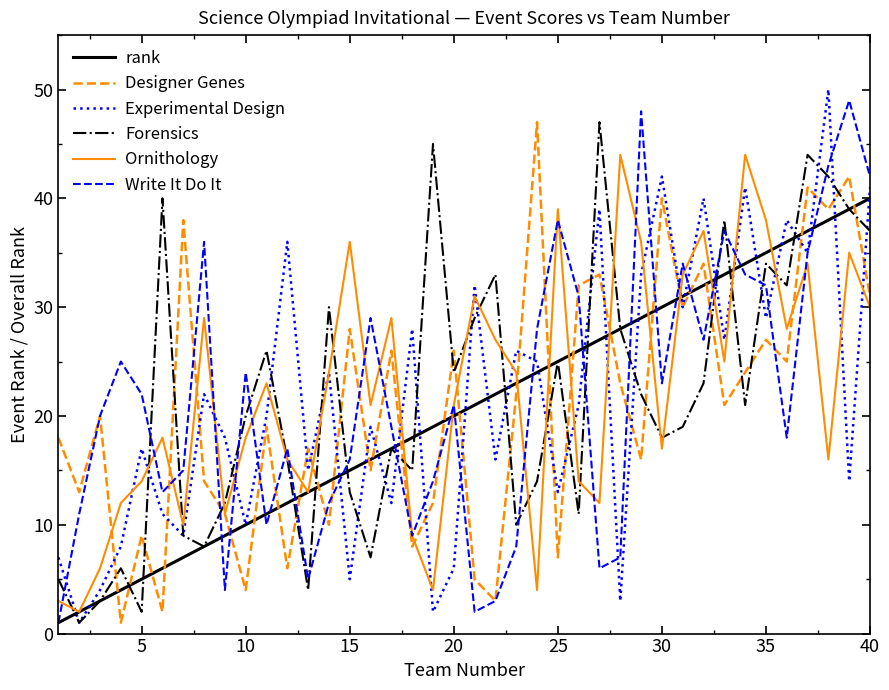

How many series are shown in this chart?

6